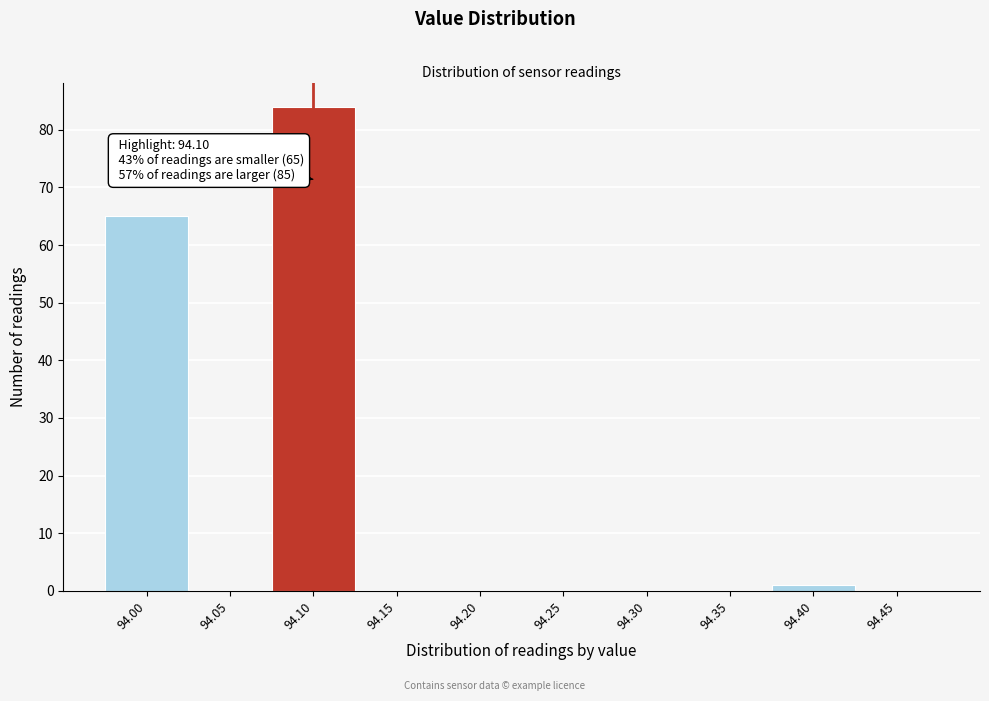

Over which range of the x-axis is the bar tallest?

94.075 to 94.125